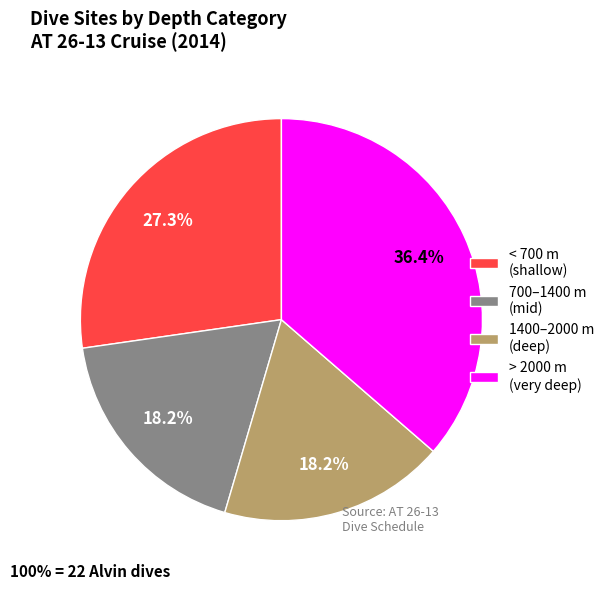

What is the largest slice in the pie chart?

> 2000 m (very deep)